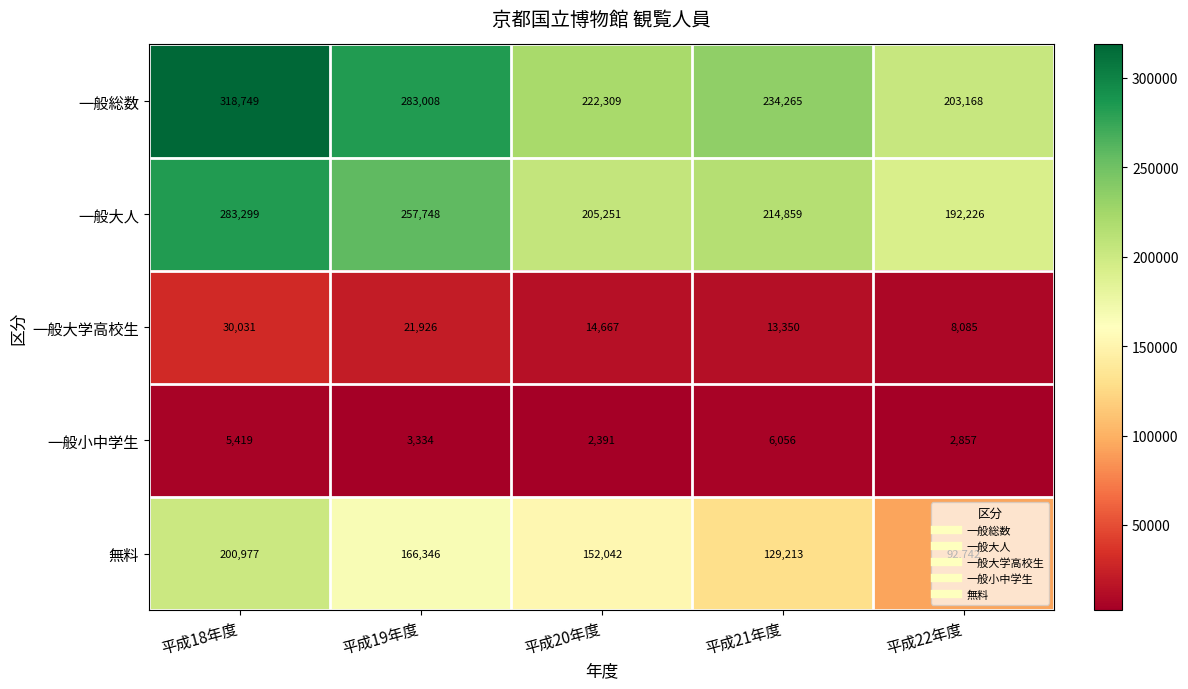

The 一般小中学生 series shows 2857 at 平成22年度. True or false?

True